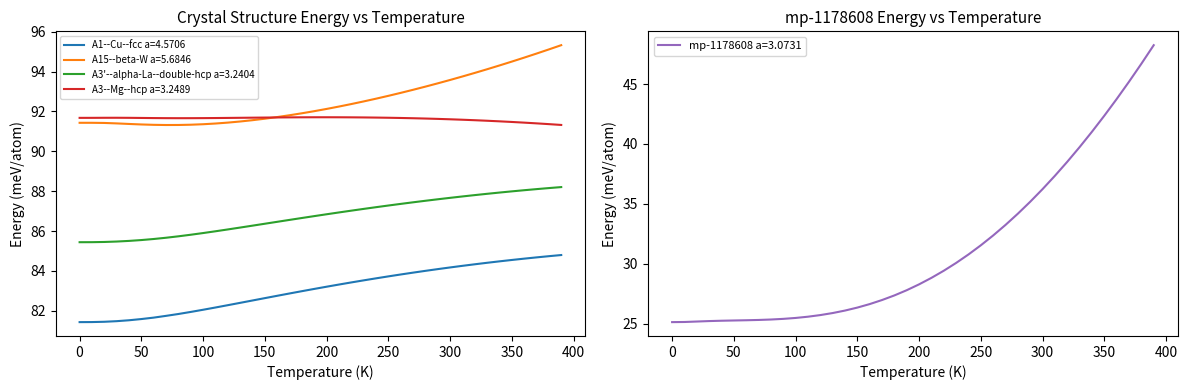

What is the value of the A1--Cu--fcc a=4.5706 point at the 29th from the left?

84.0